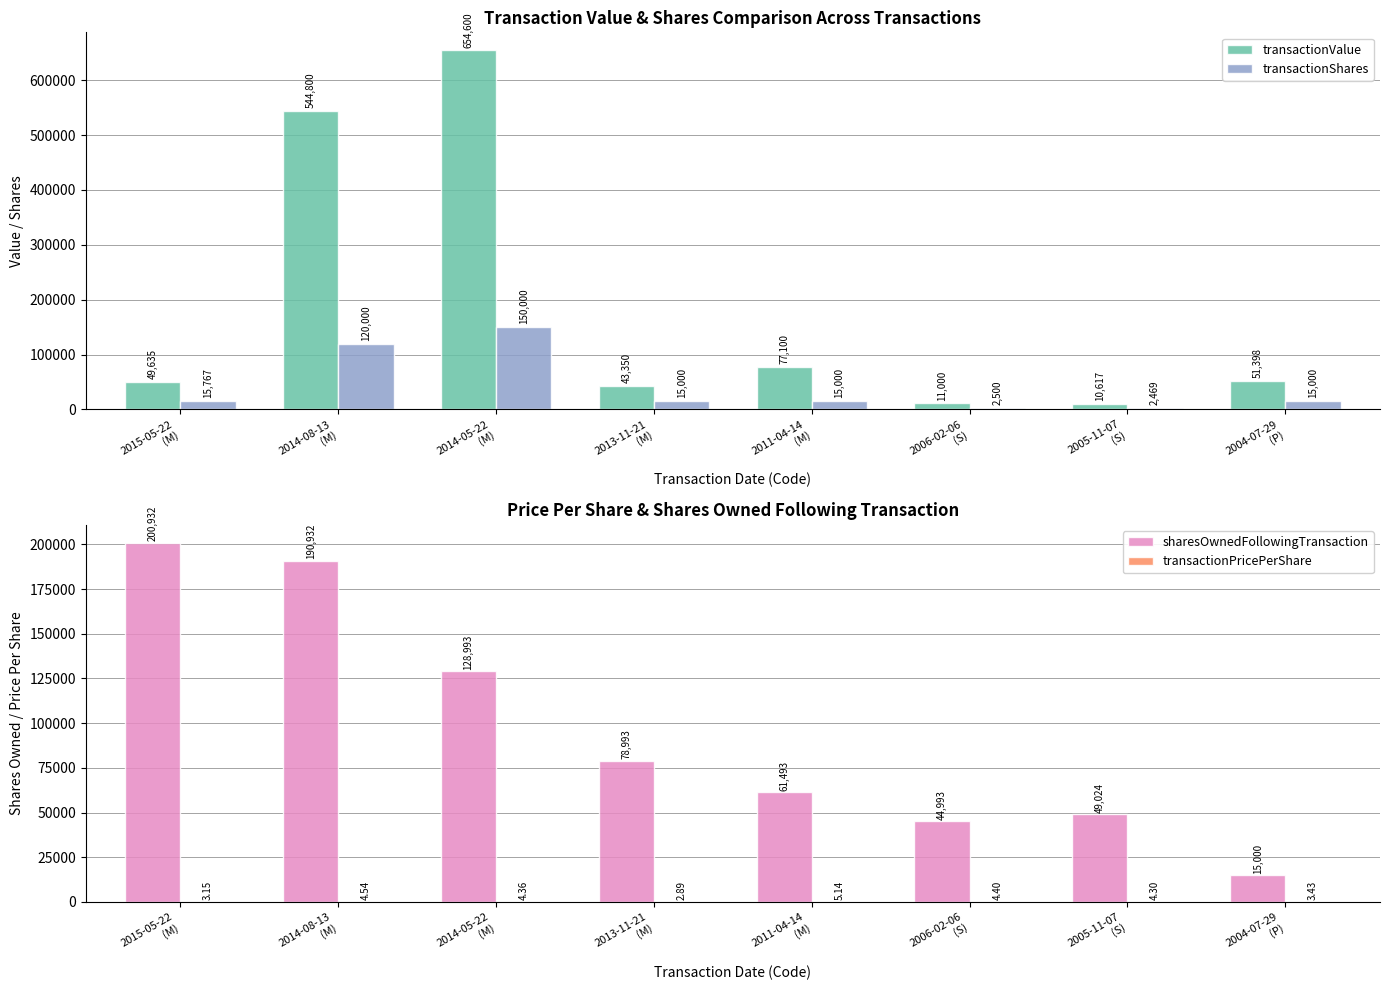

What is the greatest value displayed?

654600.0